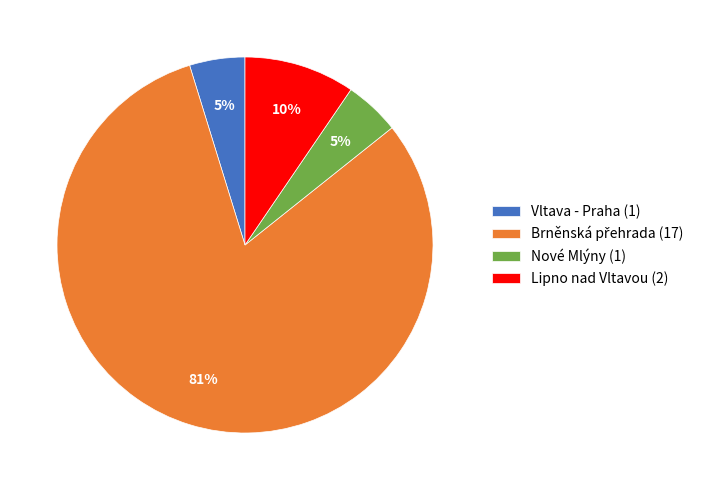

To the nearest percent, what is the average slice percentage?

25%